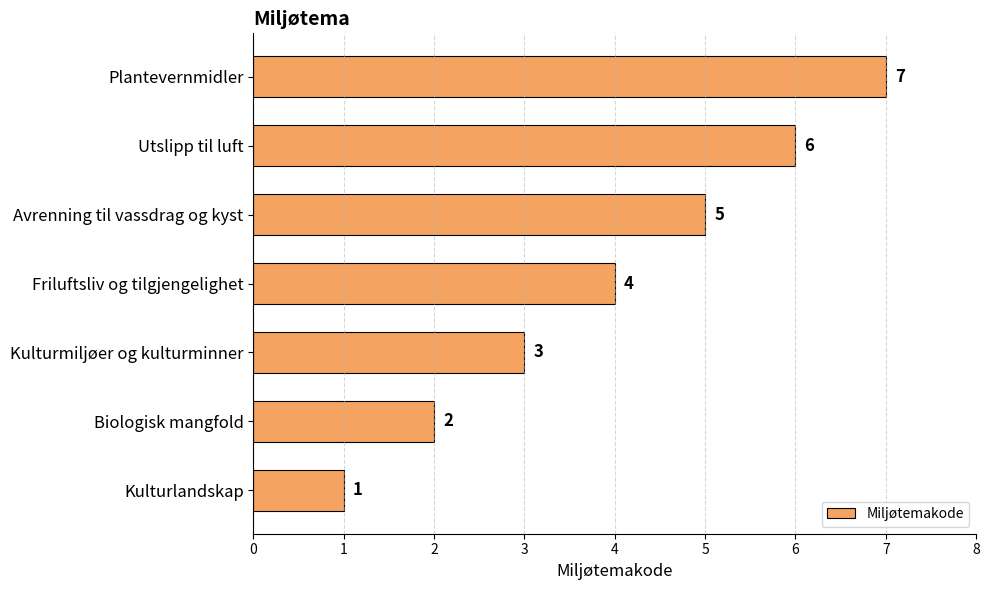

At which label is the value closest to 4?

Friluftsliv og tilgjengelighet